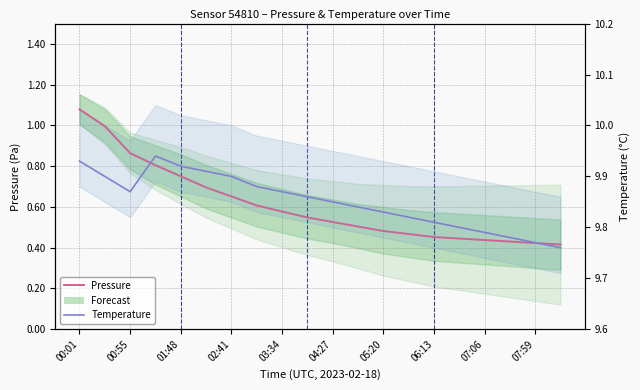

Which series has the largest range (max minus min)?

Pressure